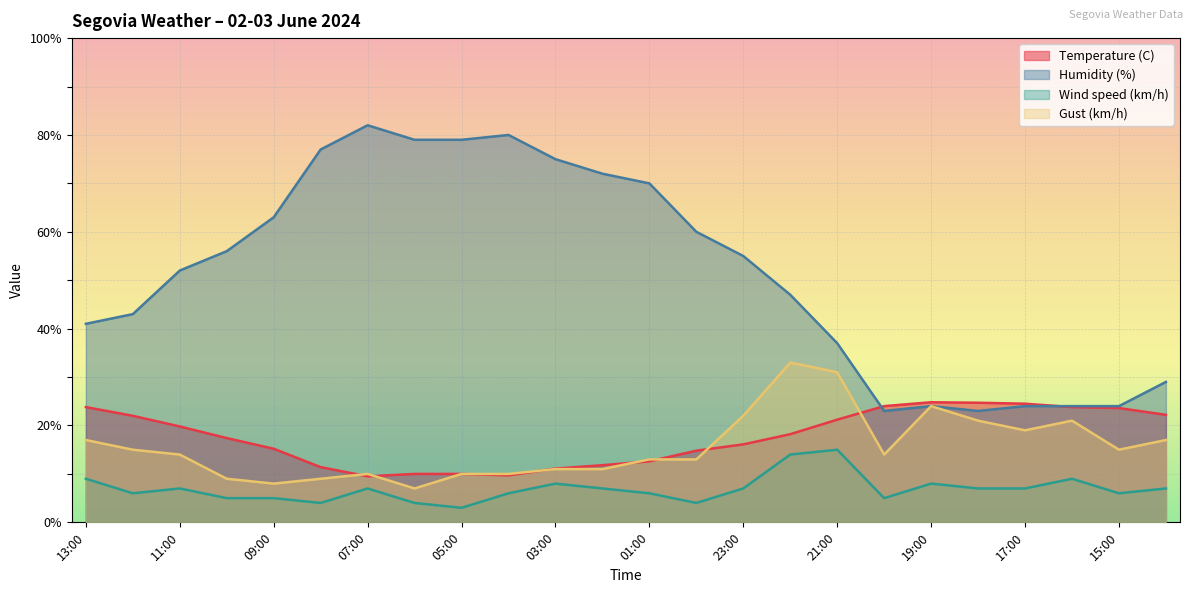

Which category has the lowest value in the Gust (km/h) series?

06:00